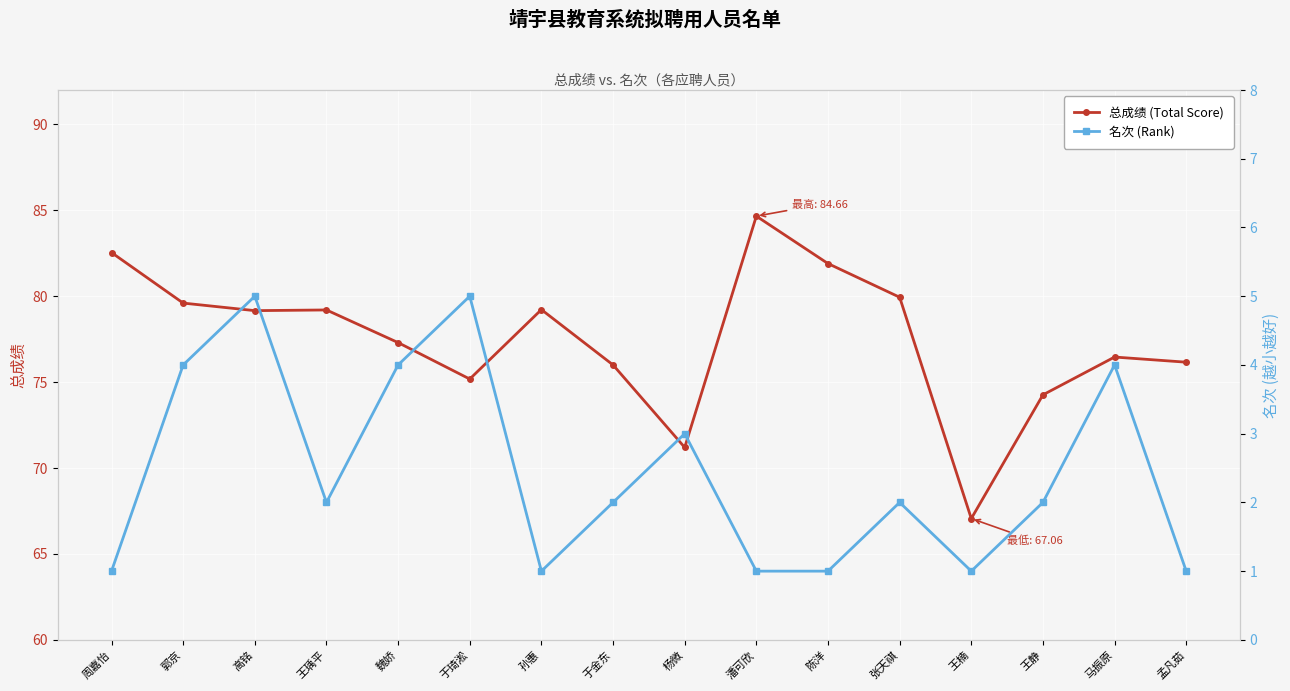

In 名次 (Rank), how many points are lower than both neighbors (excluding endpoints)?

3